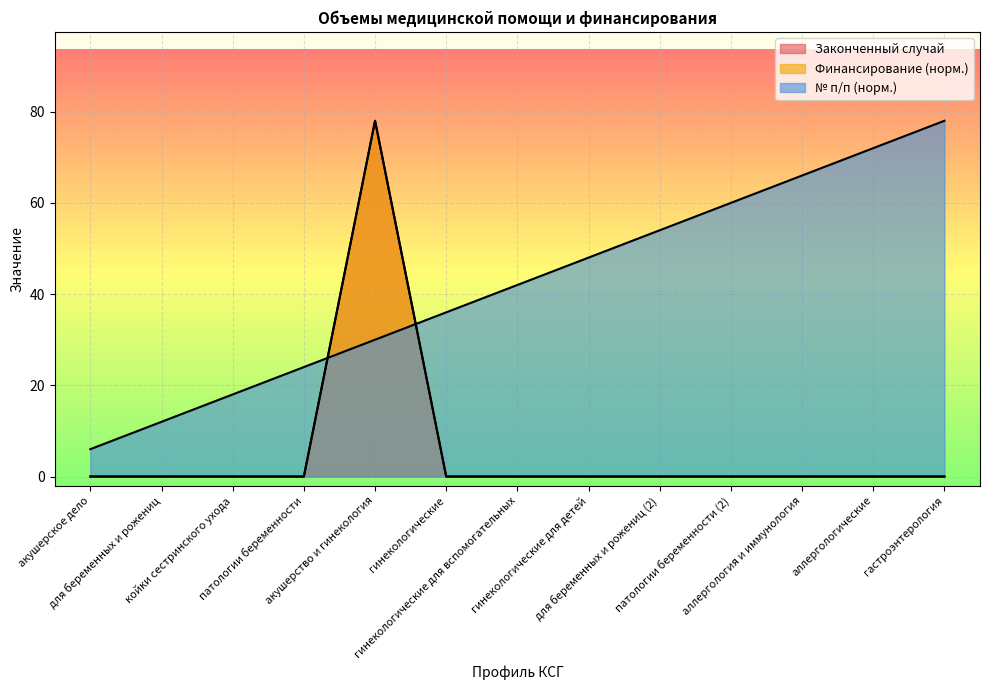

What is the label of the 5th point from the left?

акушерство и гинекология